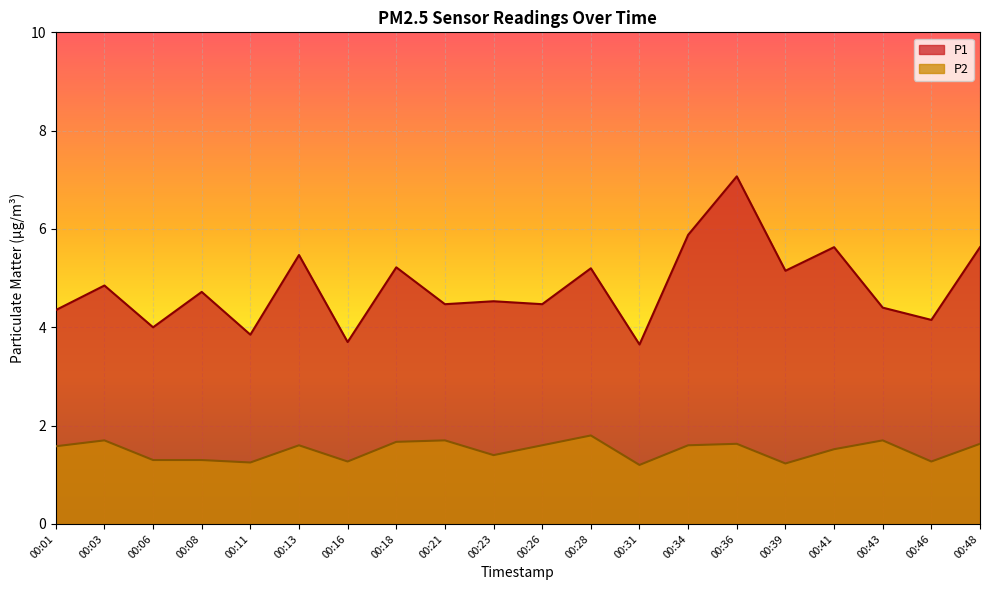

Where is the first local maximum for P1?

00:03